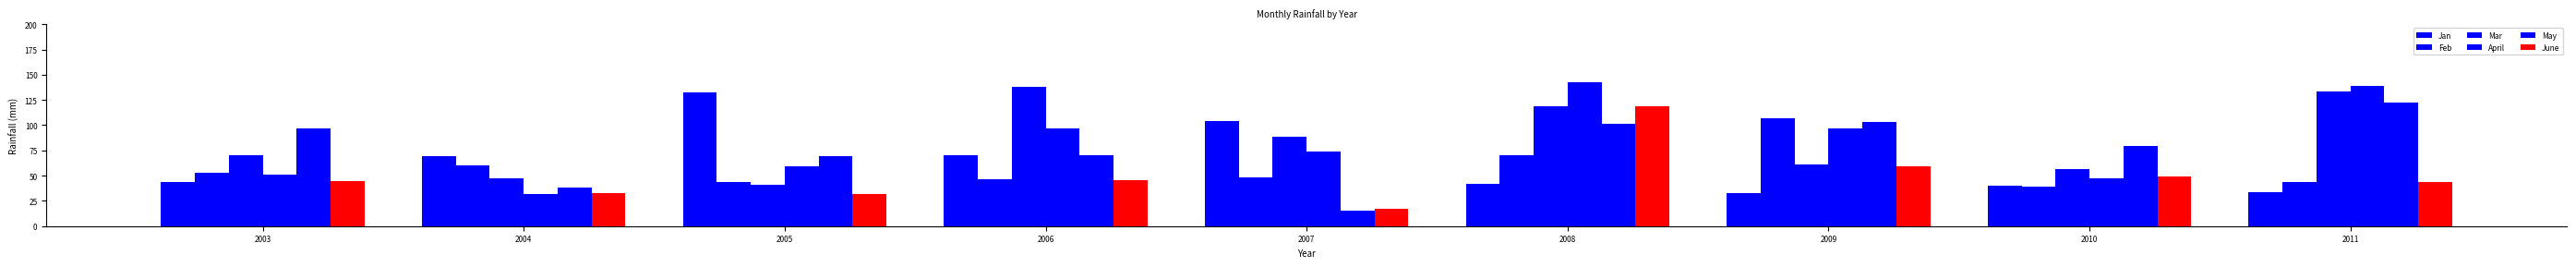

How many data points in May are less than 79?

4